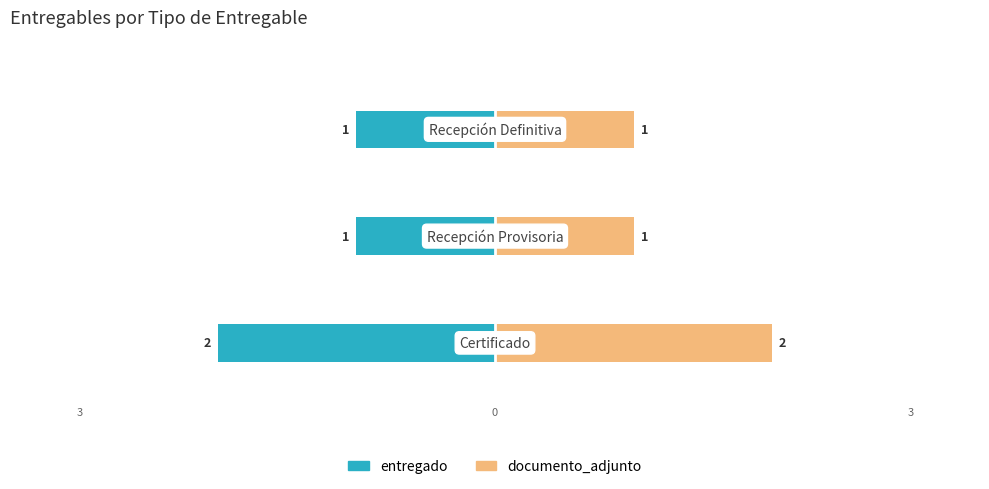

What is the sum of the documento_adjunto values at 0 and 2?

3